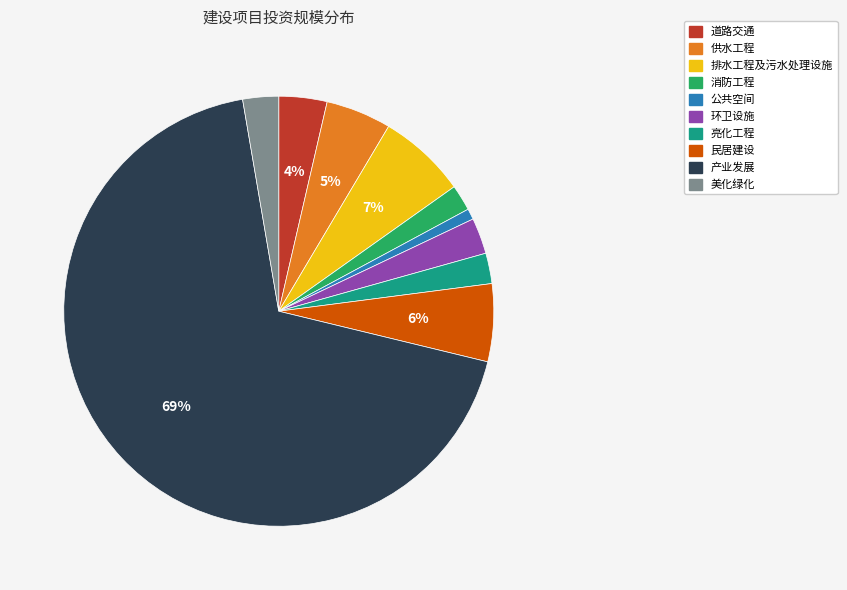

Which category accounts for the majority?

产业发展